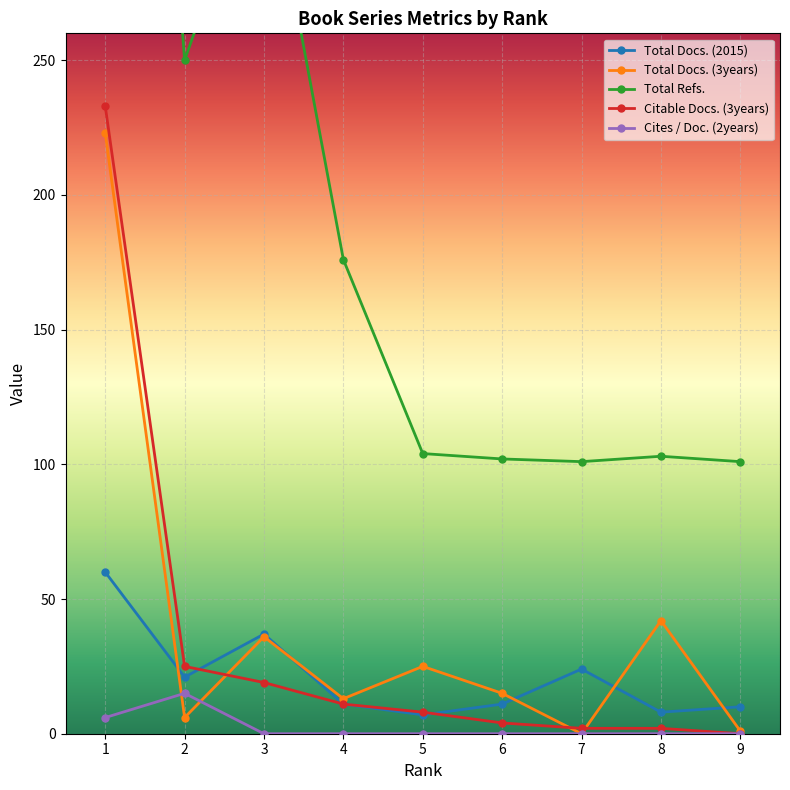

What are all the series names shown in the legend?

Total Docs. (2015), Total Docs. (3years), Total Refs., Citable Docs. (3years), Cites / Doc. (2years)